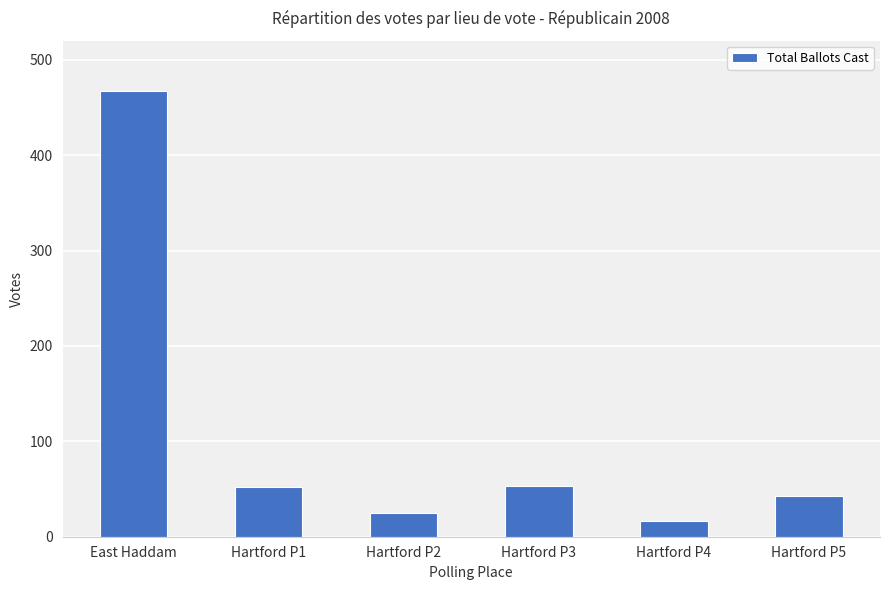

At which label is the value closest to 241?

Hartford P3